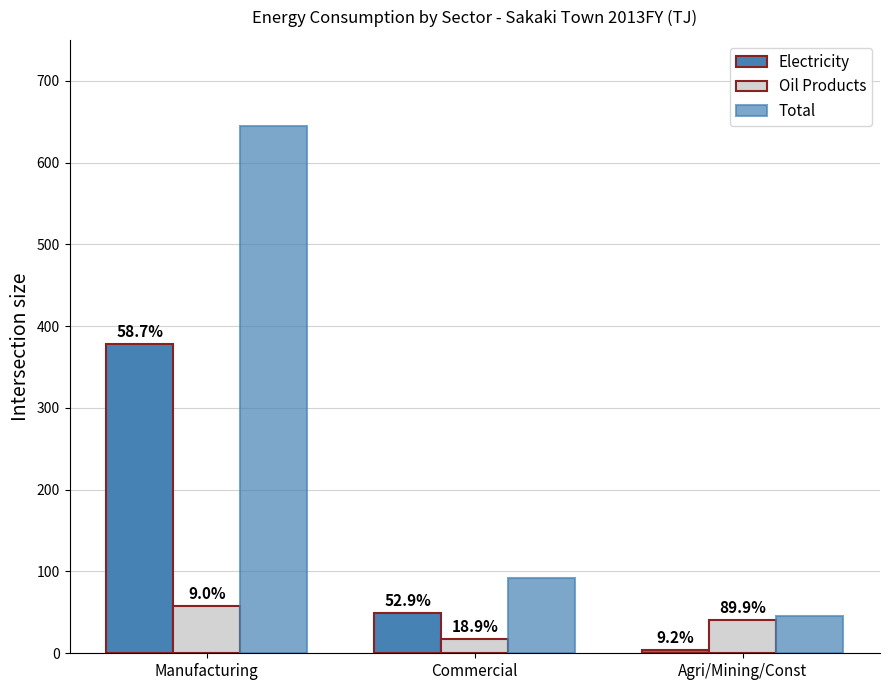

How many groups of bars are there?

3